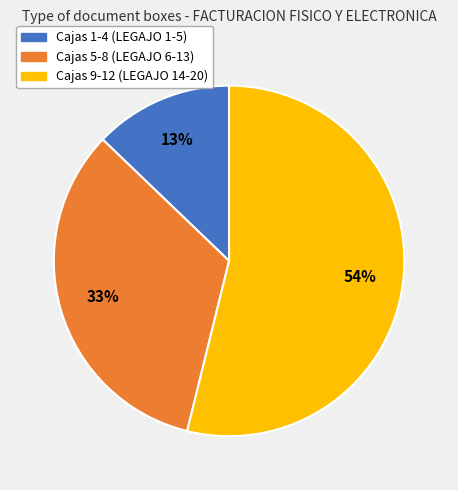

Is there any slice that represents more than half of the pie?

Yes